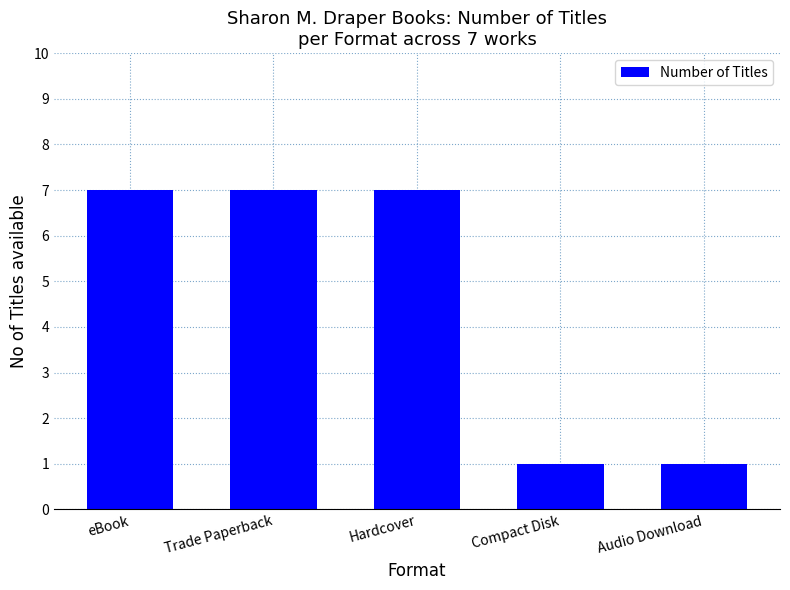

What is the smallest value displayed?

1